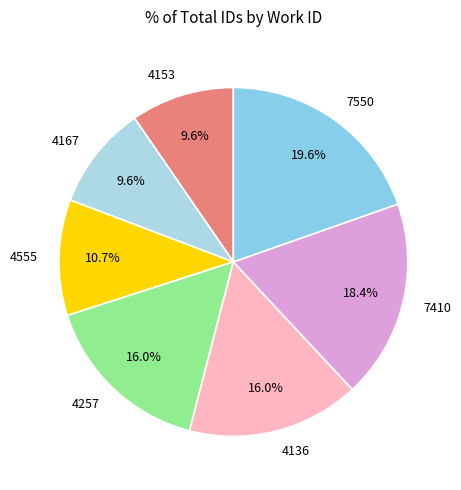

To the nearest percent, what is the difference between the largest and smallest slice percentages?

10%